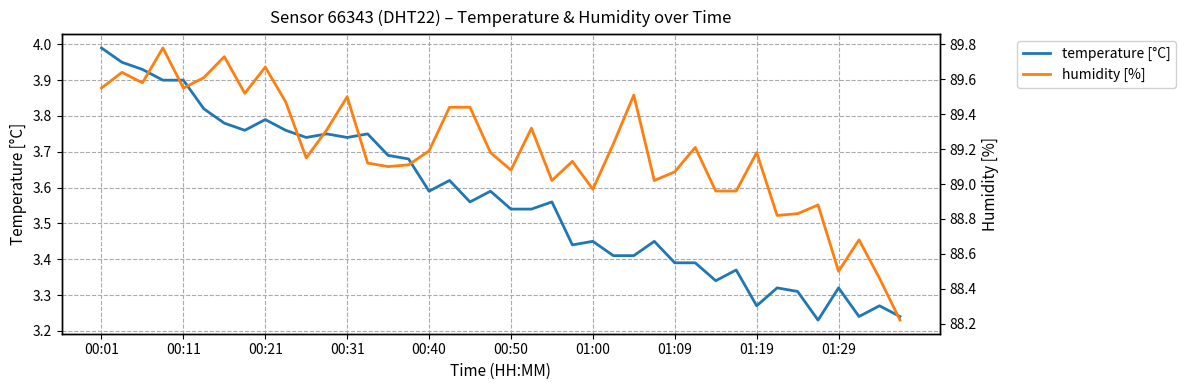

Is the value of temperature [°C] at 00:21 greater than the value of humidity [%] at 13?

No